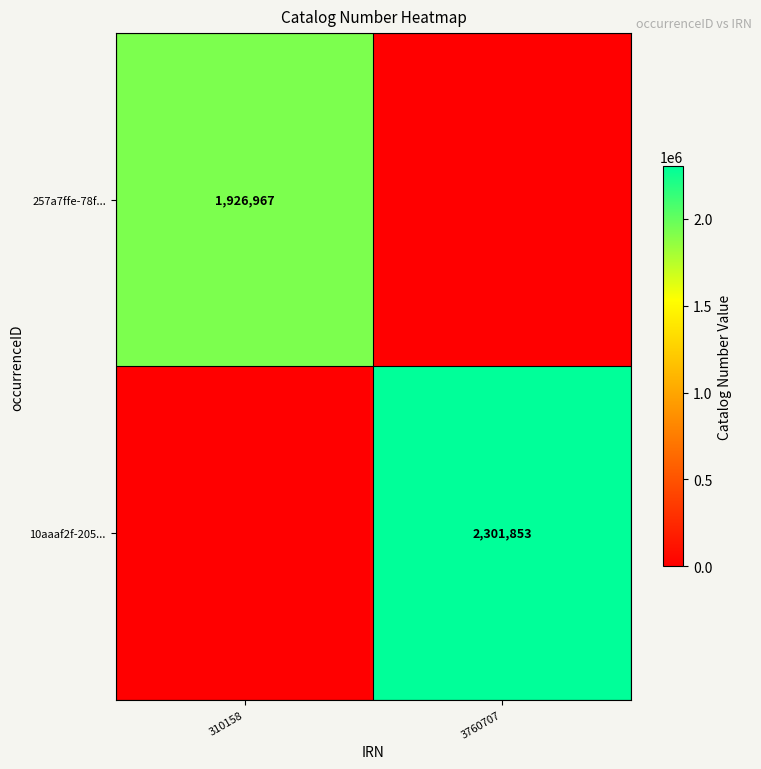

True or false: 257a7ffe-78f... has a value of 1926967 at 310158.

True